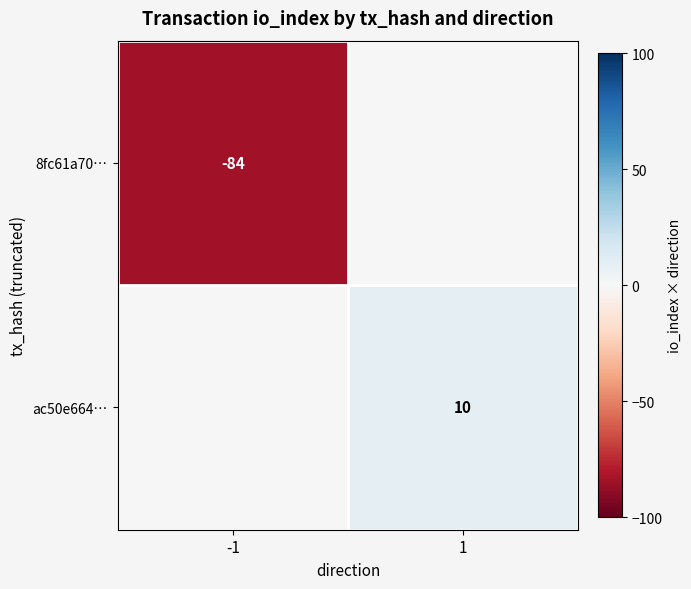

What is the total value across all series at -1?

-84